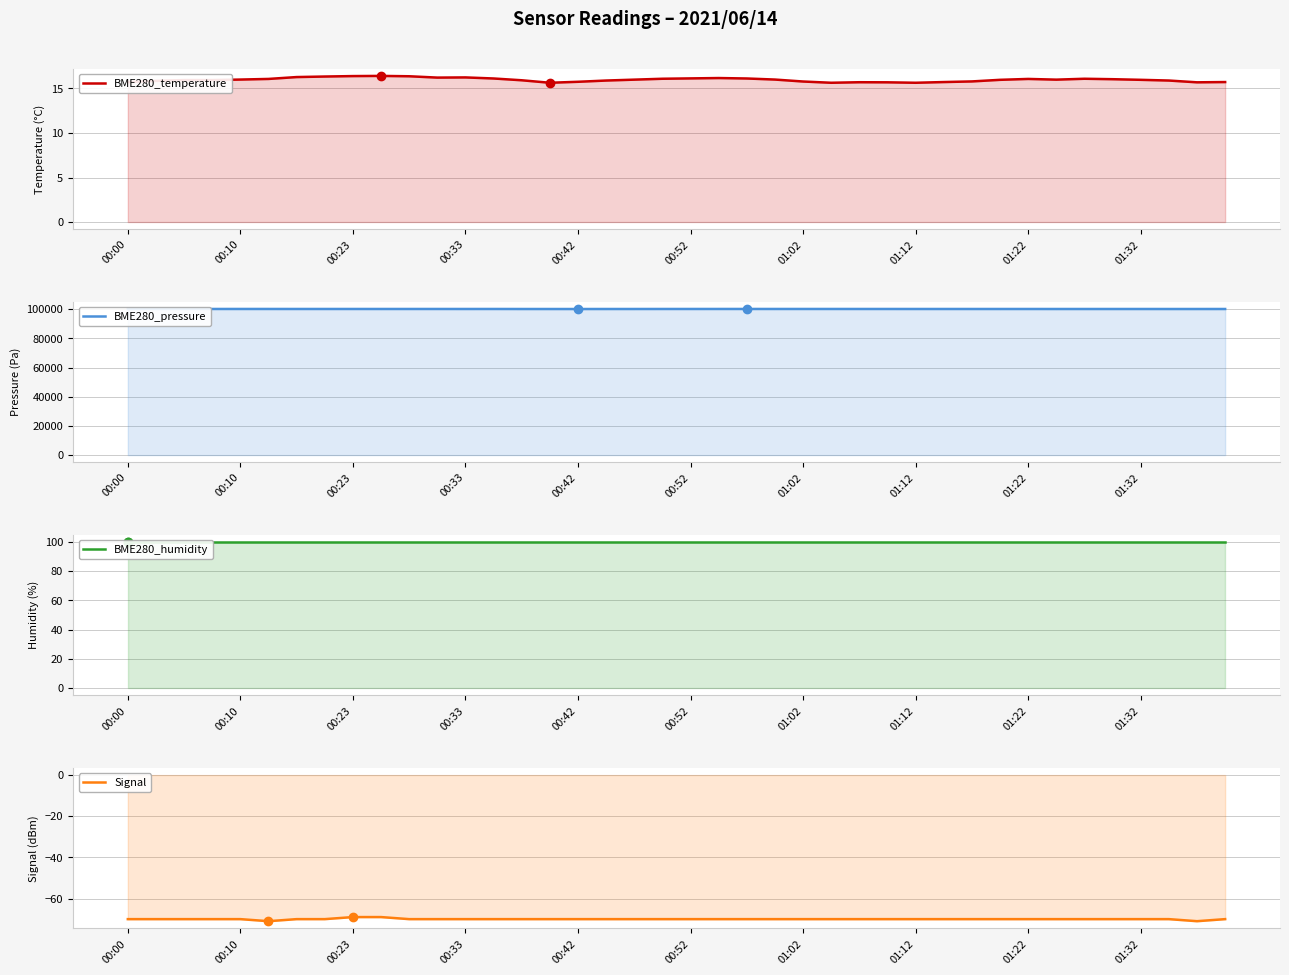

Does the chart have visible grid lines?

Yes